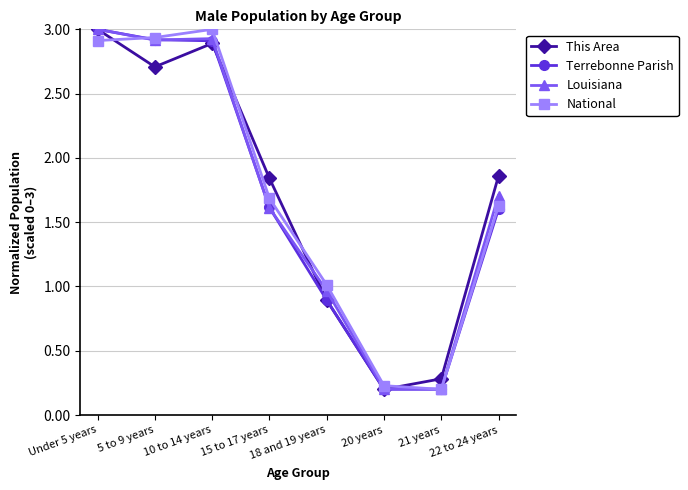

What is the value of the This Area point at the 7th from the left?

0.3